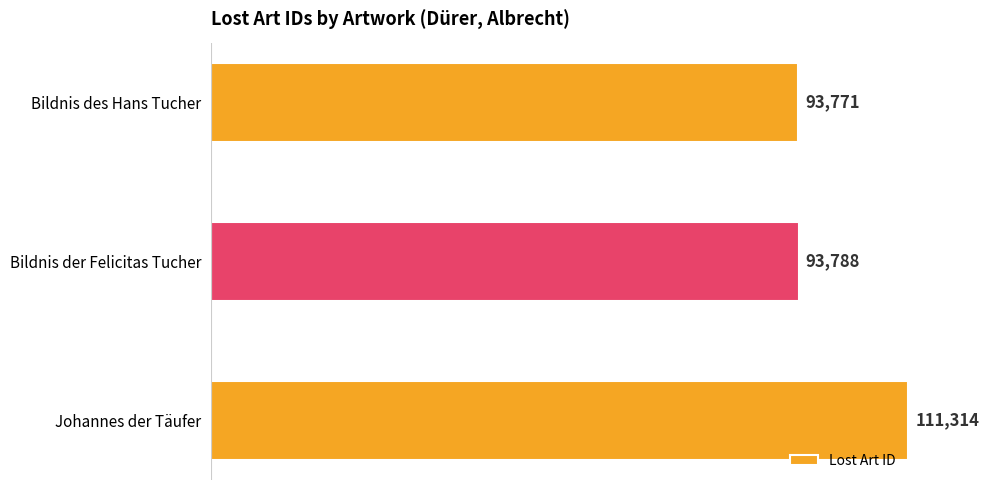

How many bars are there in total?

3